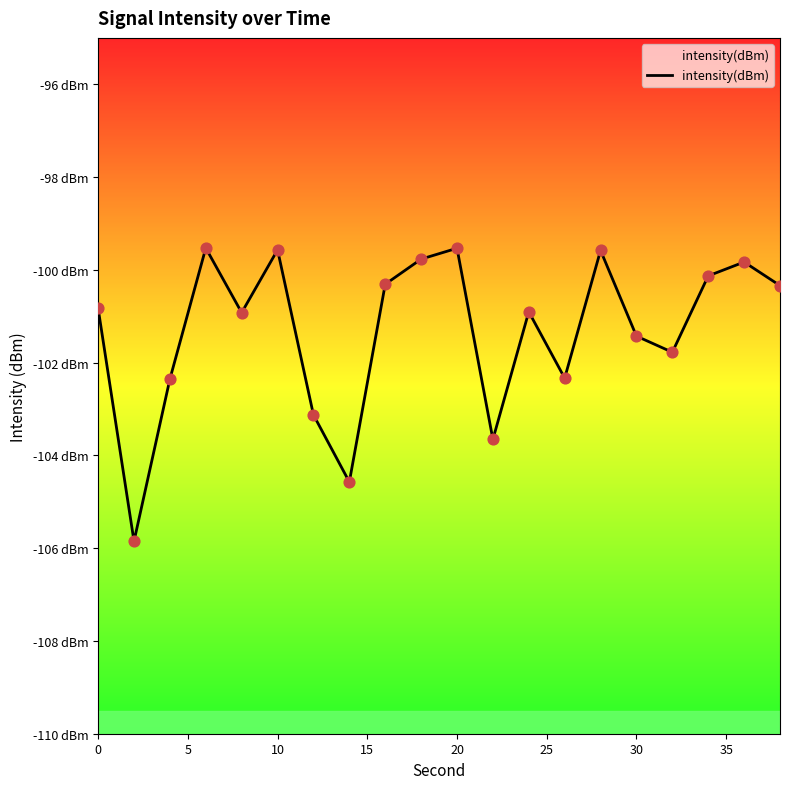

Which has a higher value, 30 or 25?

25